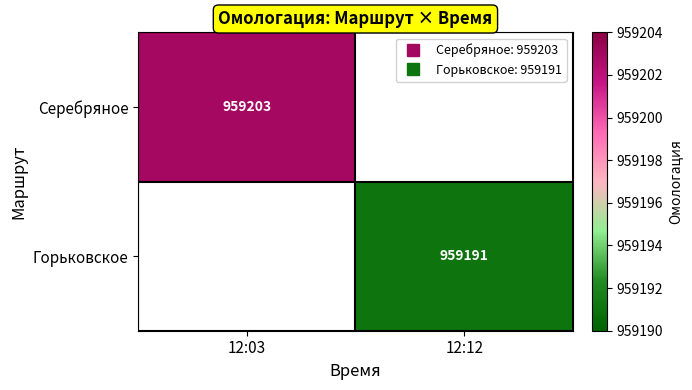

How many distinct data groups are displayed?

2